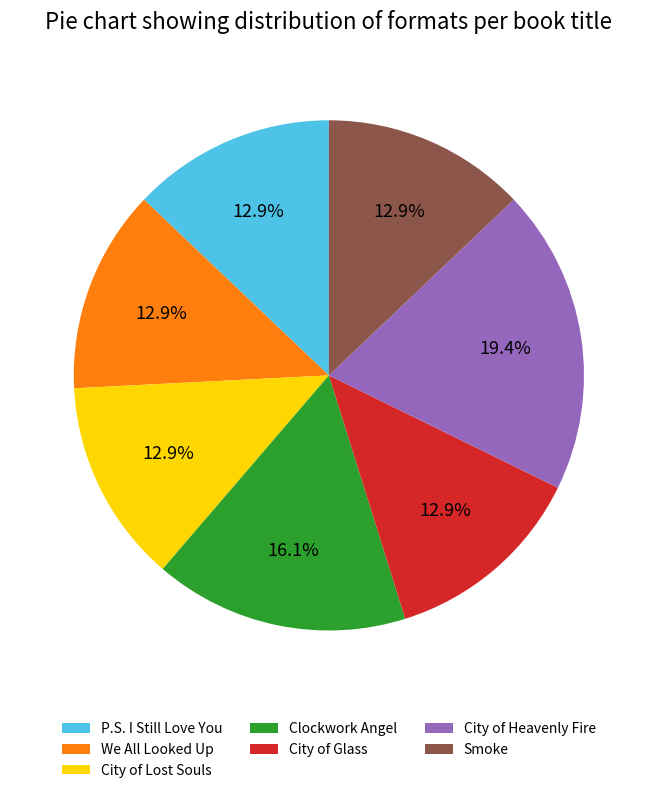

What is the ratio of the value at City of Glass to the value at Smoke?

1.0